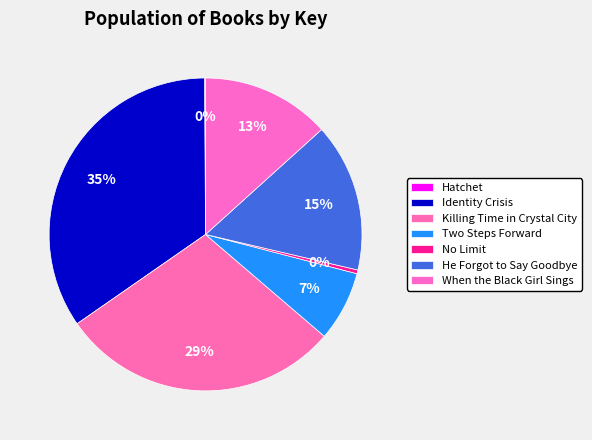

To the nearest percent, what portion does When the Black Girl Sings represent?

13%